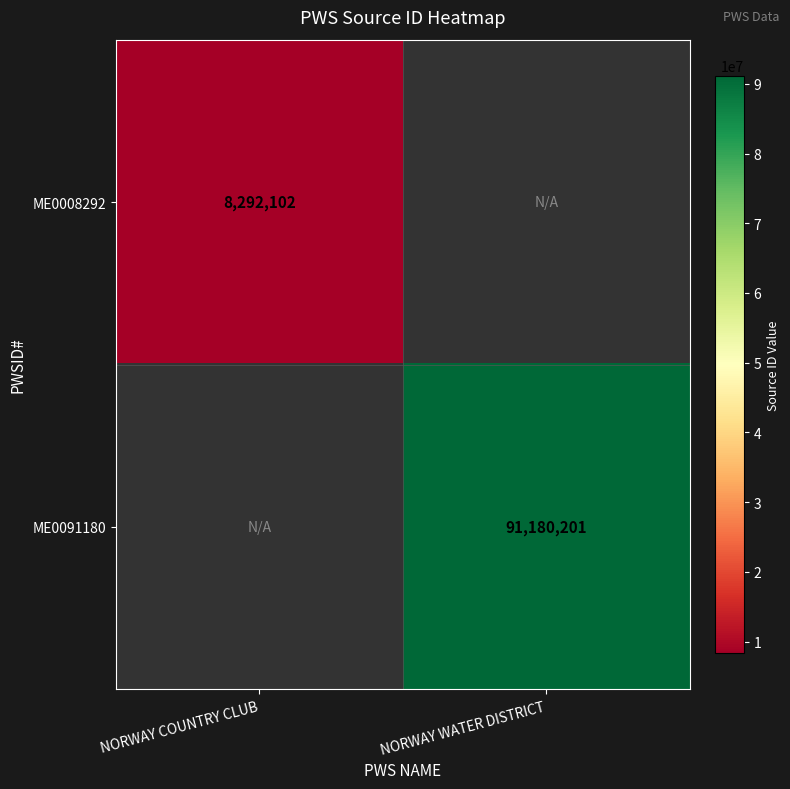

Is it true that ME0091180 equals 91180201 at NORWAY WATER DISTRICT?

True